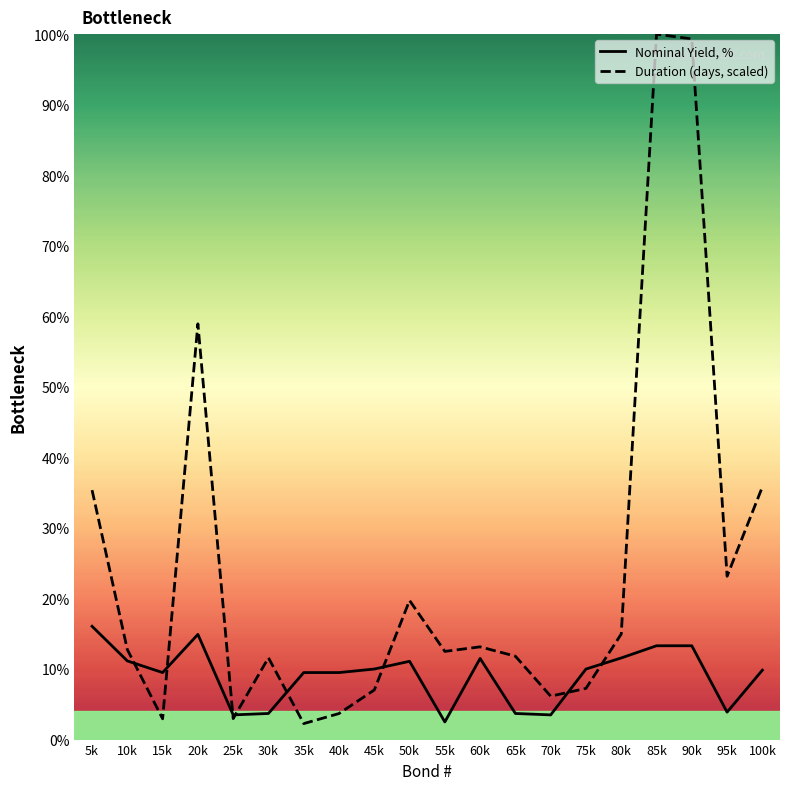

Which series has the widest spread of values?

Duration (days, scaled)